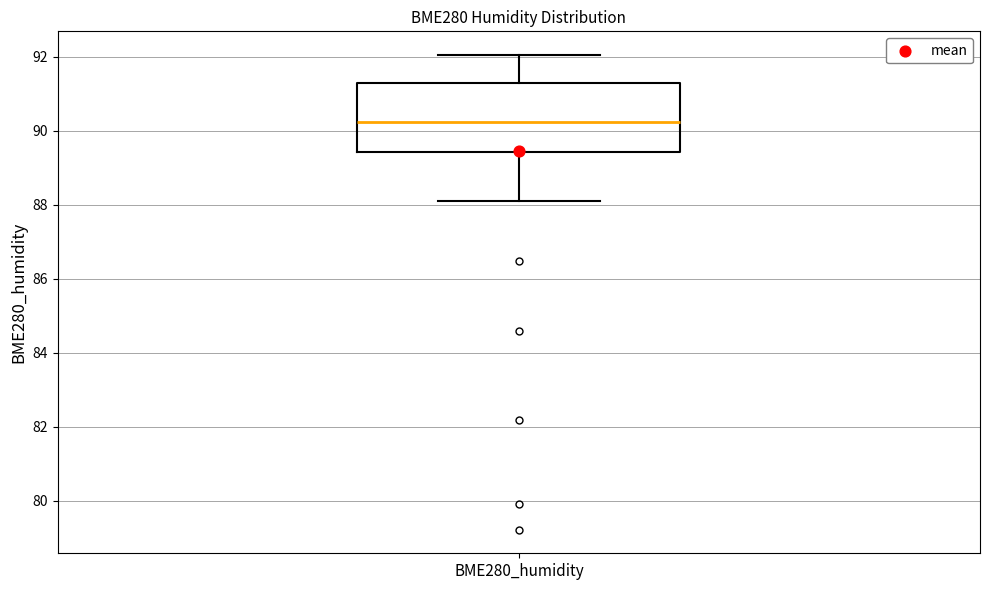

Where is the upper edge of the box for BME280_humidity on the y-axis? The values are not printed on the chart, so give them approximately, as read against the axis.

91.2